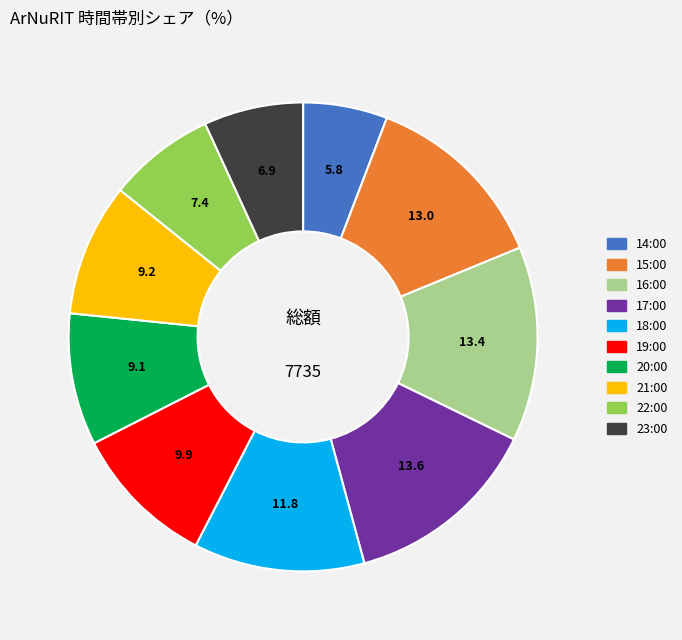

What is the smallest slice in the pie chart?

14:00